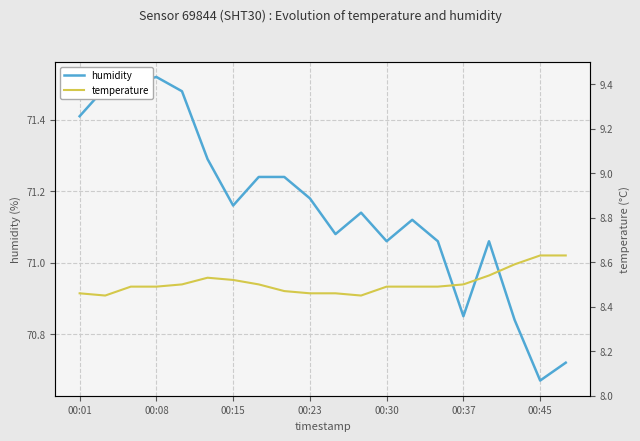

Which category has the lowest value in the humidity series?

00:45